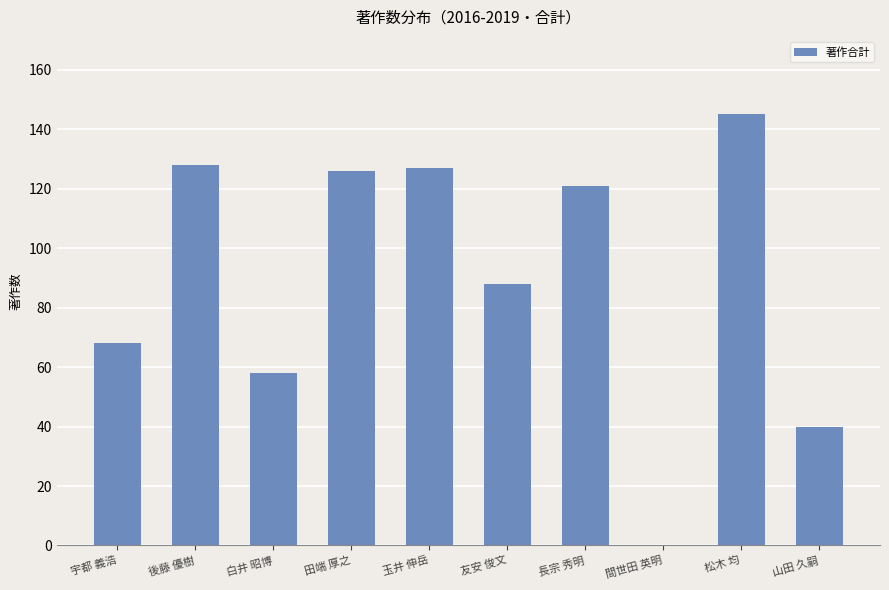

How many distinct data groups are displayed?

1